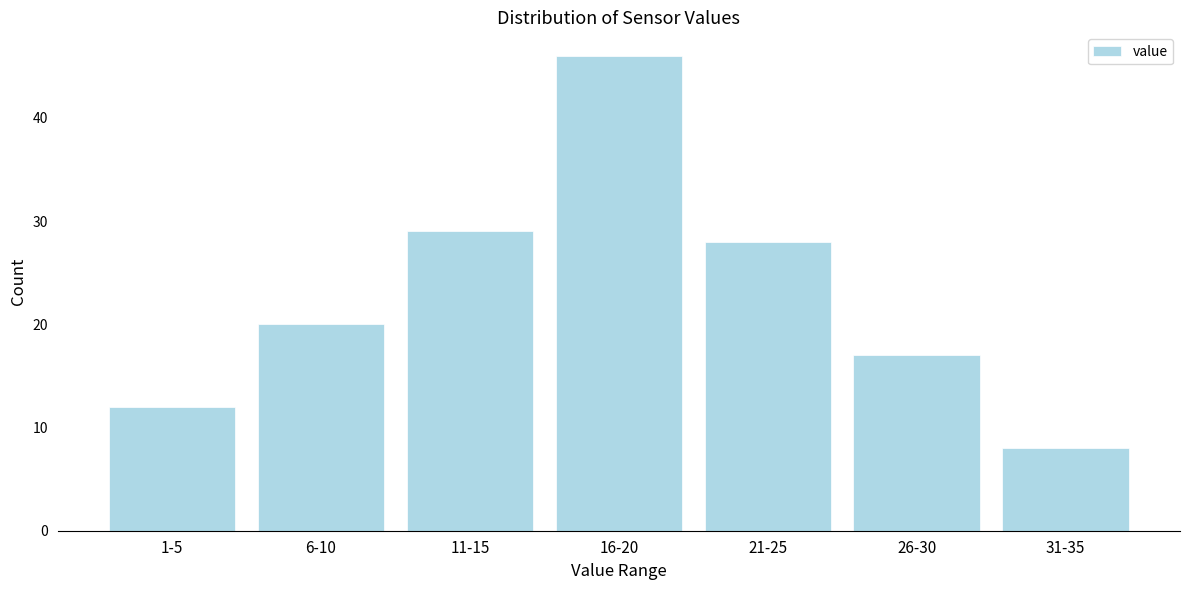

Reading left to right, list all the values displayed in this chart.

12	20	29	46	28	17	8